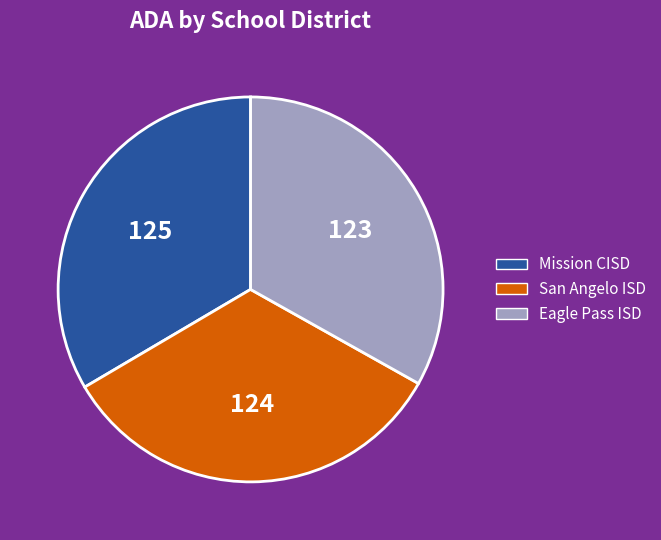

Does any single category account for the majority?

No